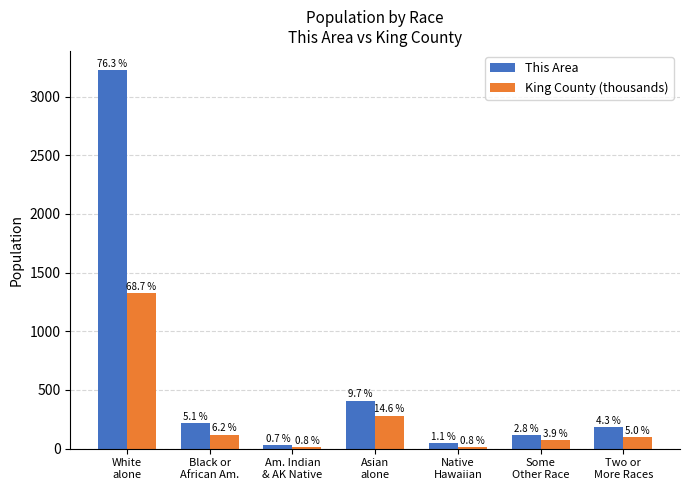

How many groups of bars are there?

7